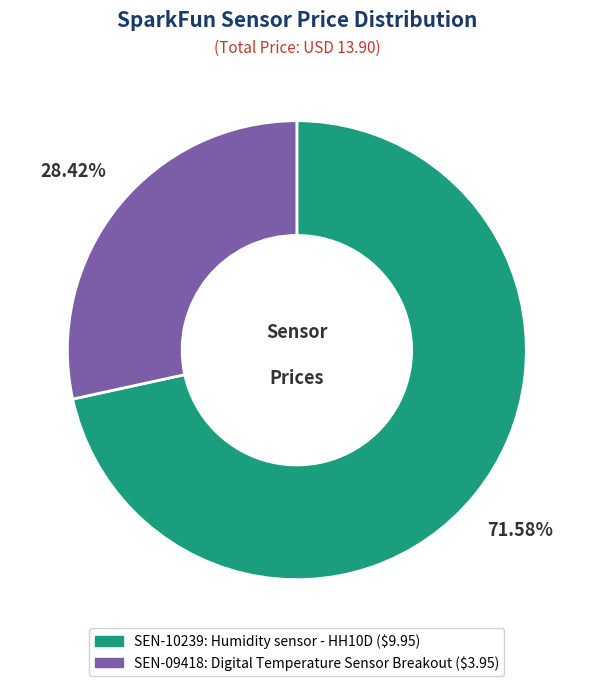

To the nearest percent, what is the average slice percentage?

50%